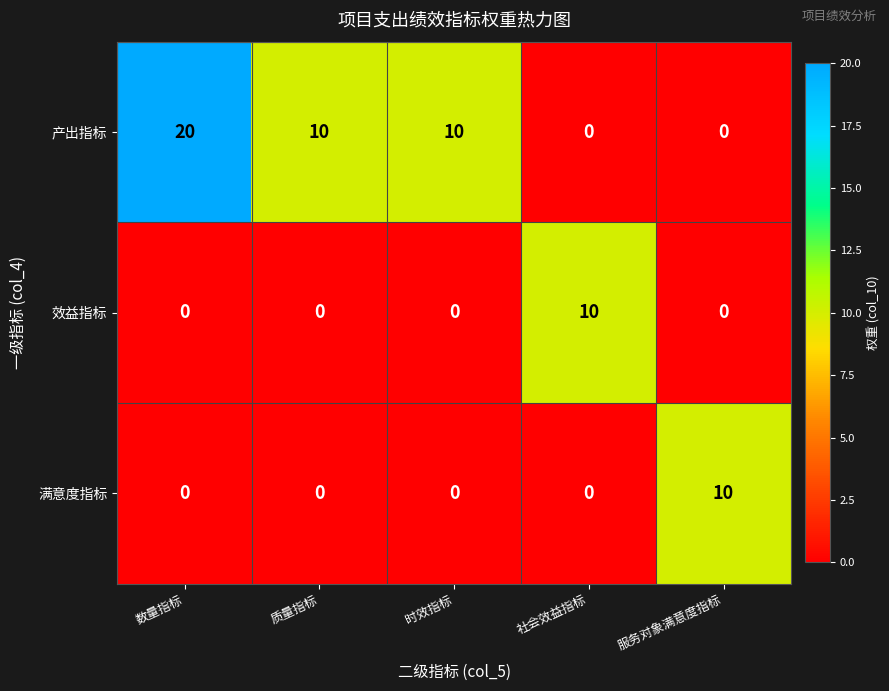

What is the difference between the 产出指标 values at 质量指标 and 数量指标?

10